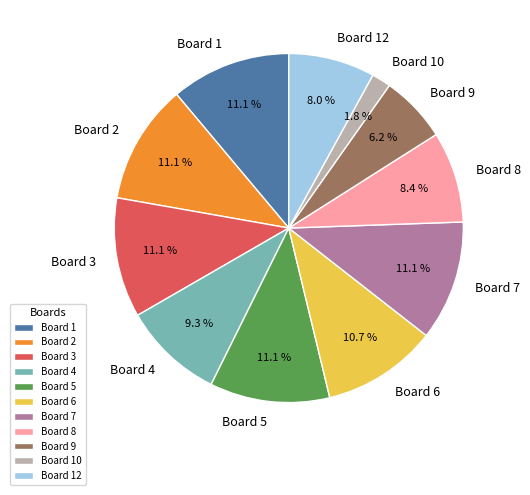

Combined, do Board 4 and Board 9 account for over 50%?

No